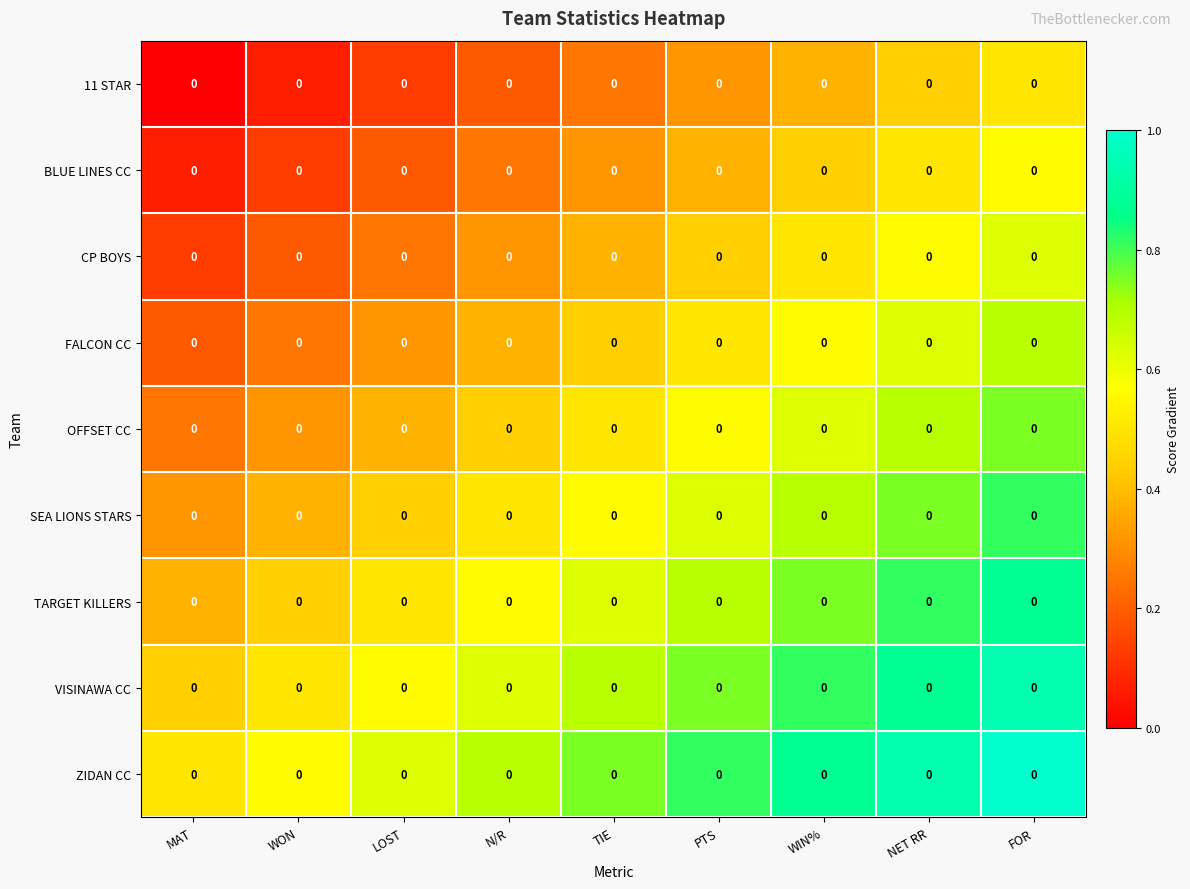

At which label is 11 STAR closest to 0?

MAT